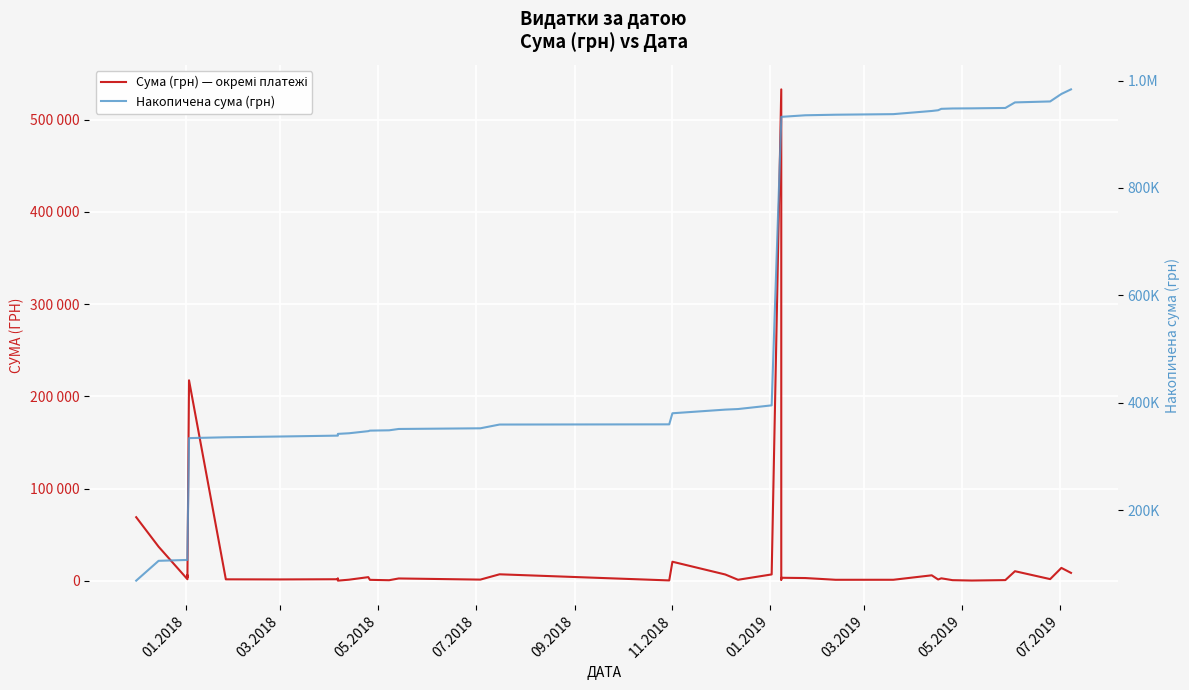

In Сума (грн) — окремі платежі, how many points are lower than both neighbors (excluding endpoints)?

13